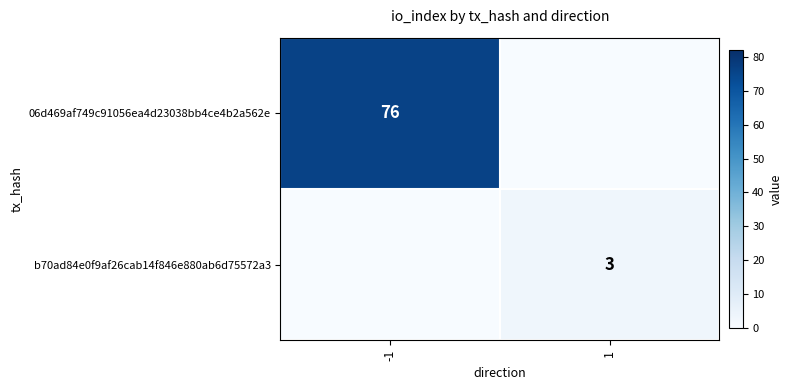

The value of b70ad84e0f9af26cab14f846e880ab6d75572a3 at 1 is 3. True or false?

True